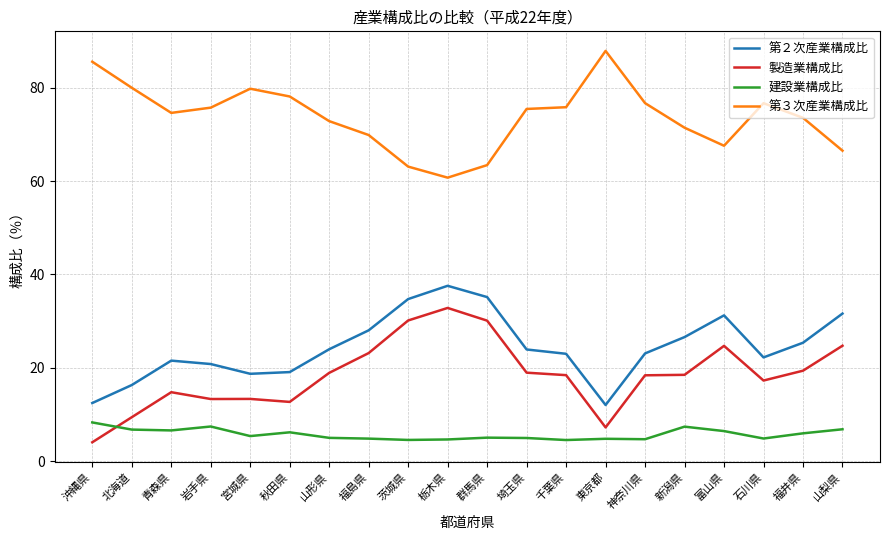

List the series in order of their peak value, lowest first.

建設業構成比, 製造業構成比, 第２次産業構成比, 第３次産業構成比